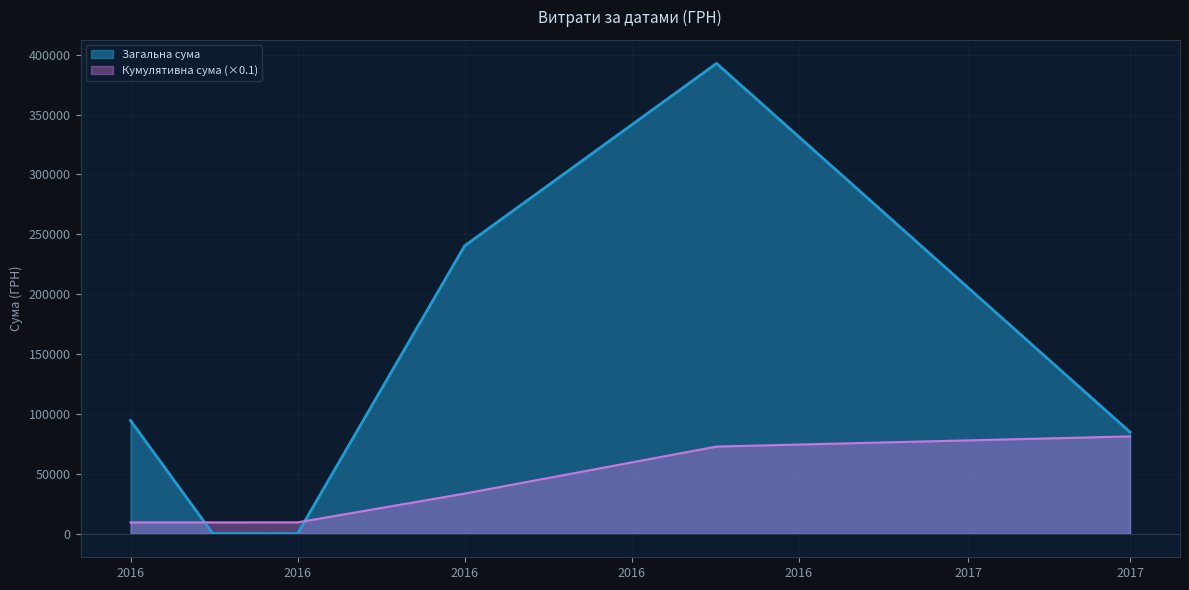

How many lines are shown in the chart?

2